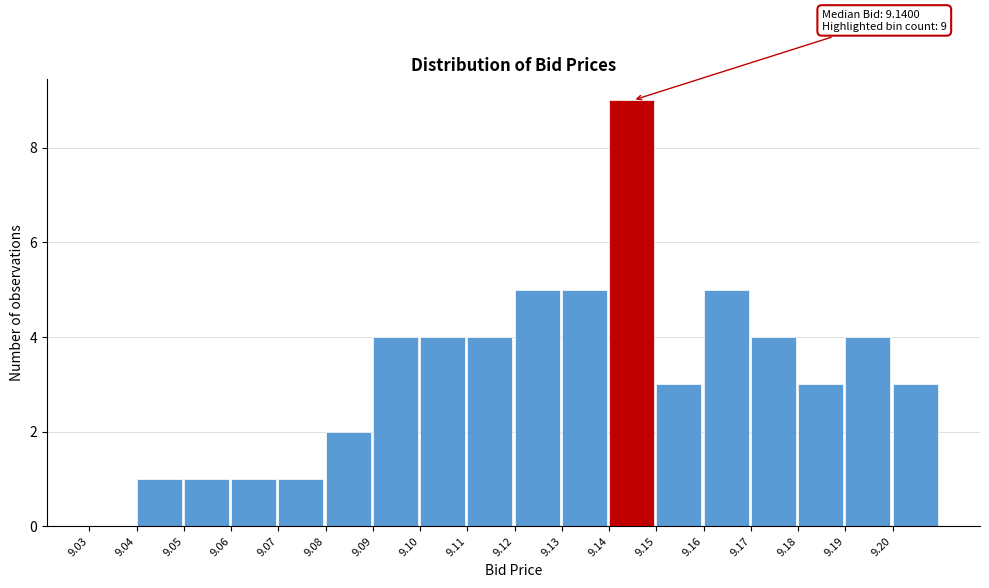

Which range on the x-axis has the tallest bar?

9.14 to 9.15